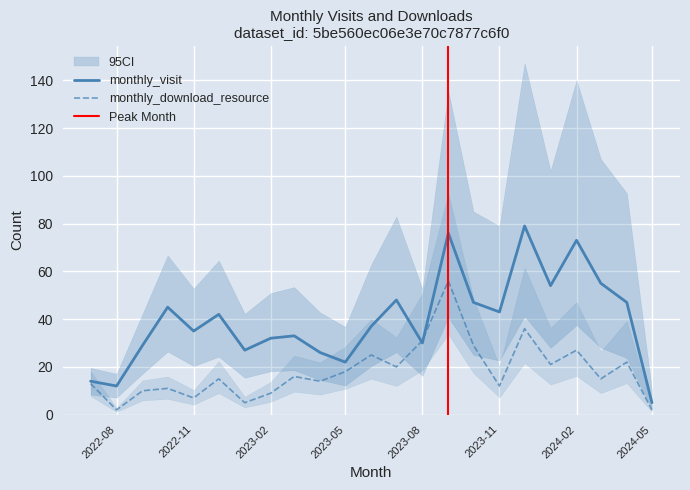

How many values in the monthly_visit series exceed 37?

11